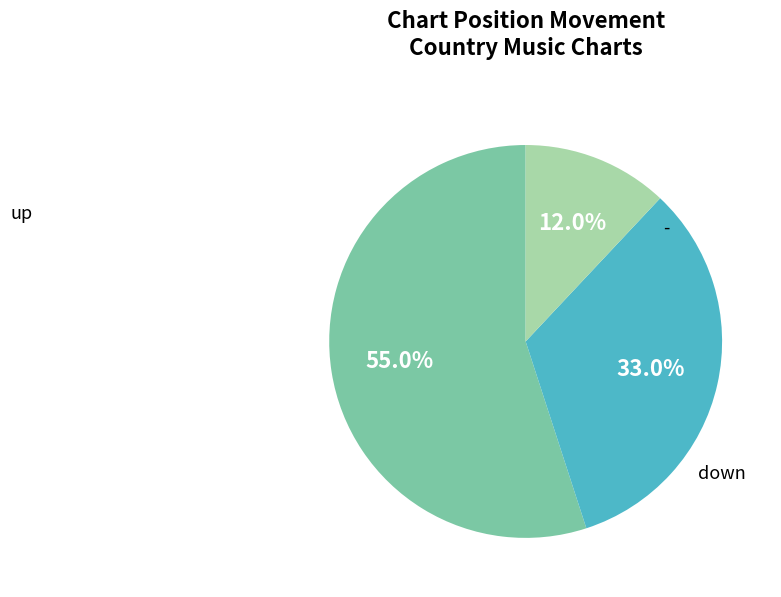

Does any single category account for the majority?

Yes